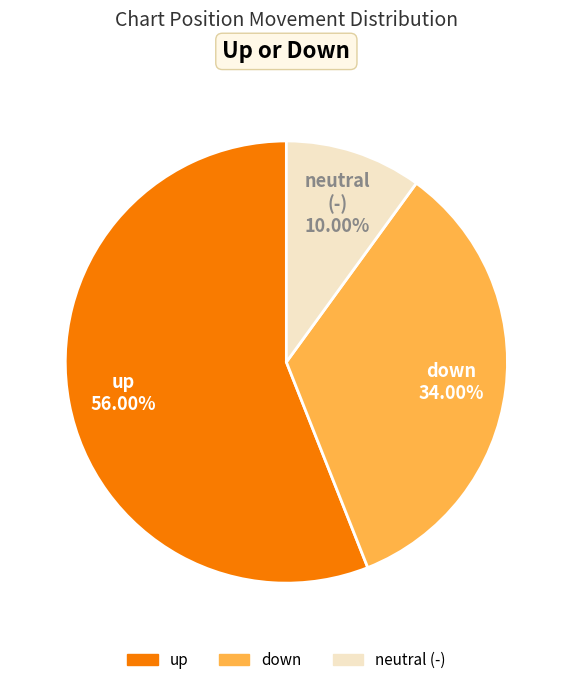

Does any single category account for the majority?

Yes